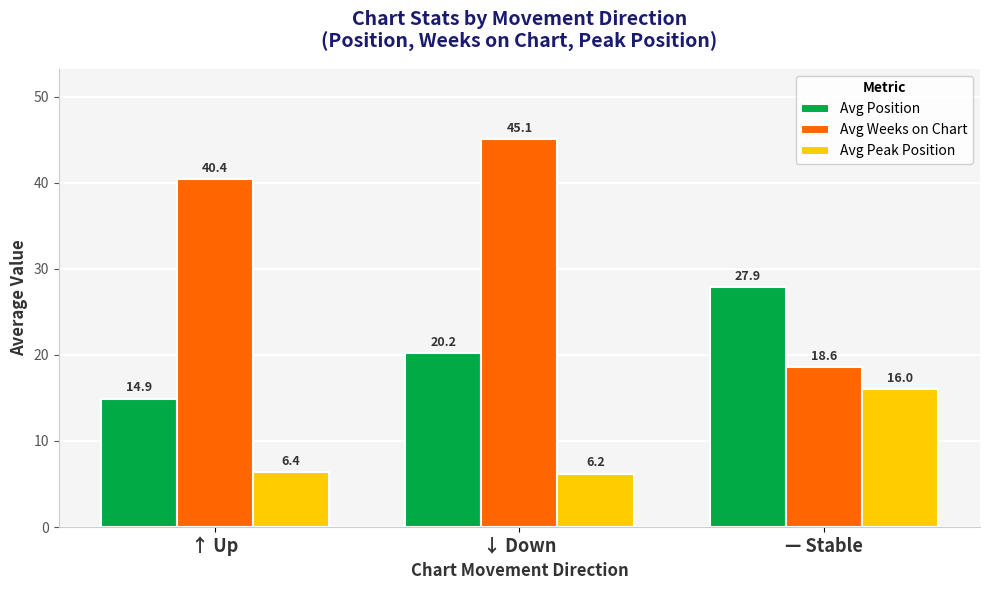

Reading left to right, list all the values displayed in this chart.

Avg Position: 14.9	20.2	27.9
Avg Weeks on Chart: 40.4	45.1	18.6
Avg Peak Position: 6.4	6.2	16.0